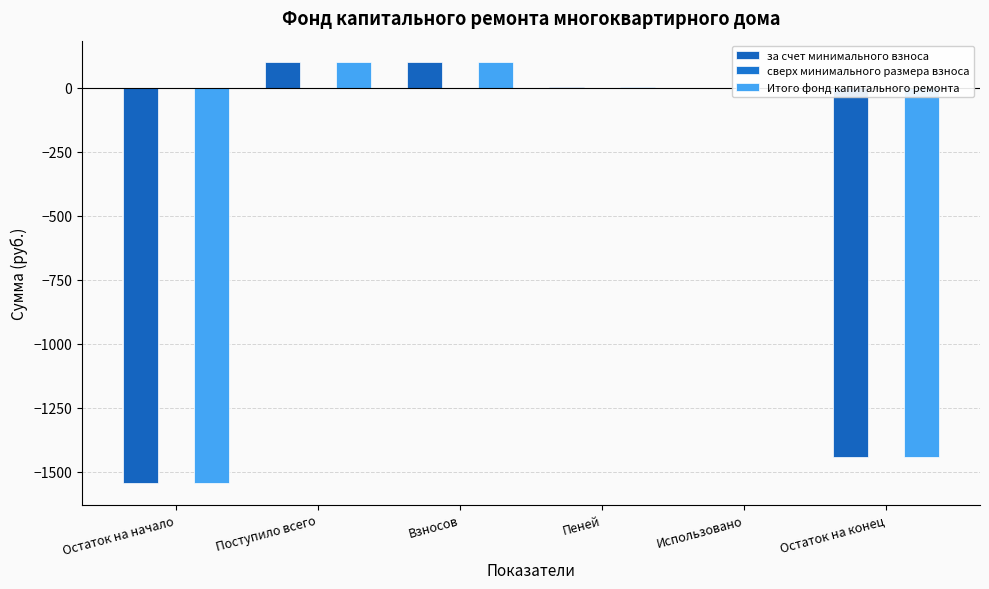

Are the bars grouped side by side (vs. stacked)?

Yes